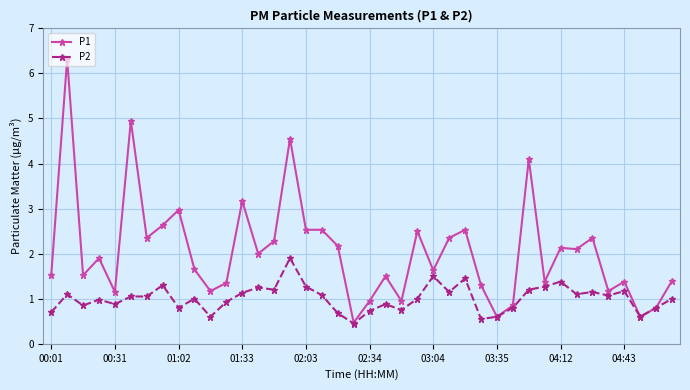

How many series are shown in this chart?

2